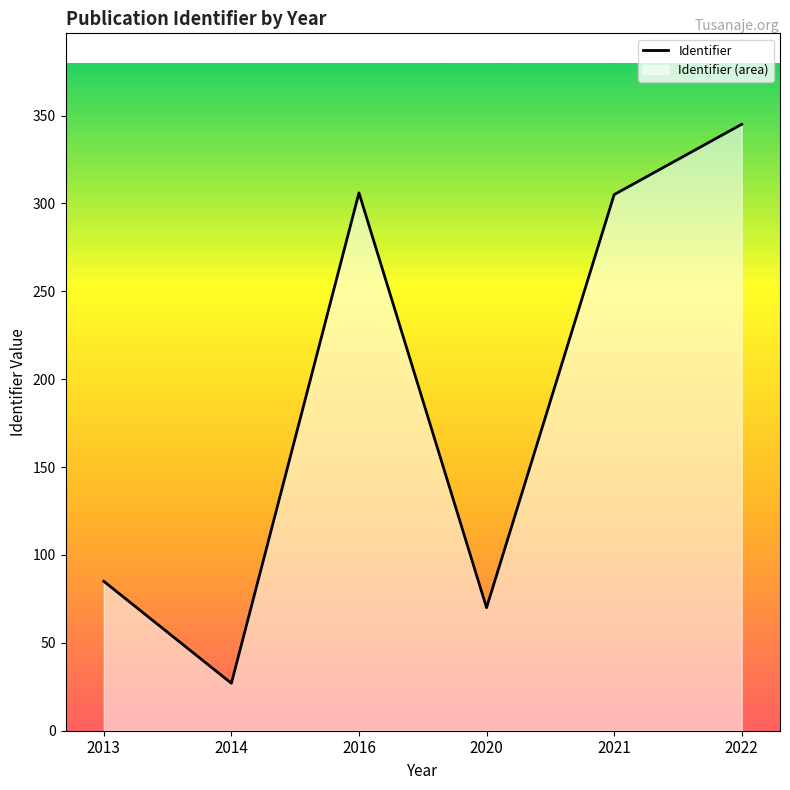

Reading left to right, transcribe all the data shown in this chart.

85	27	306	70	305	345